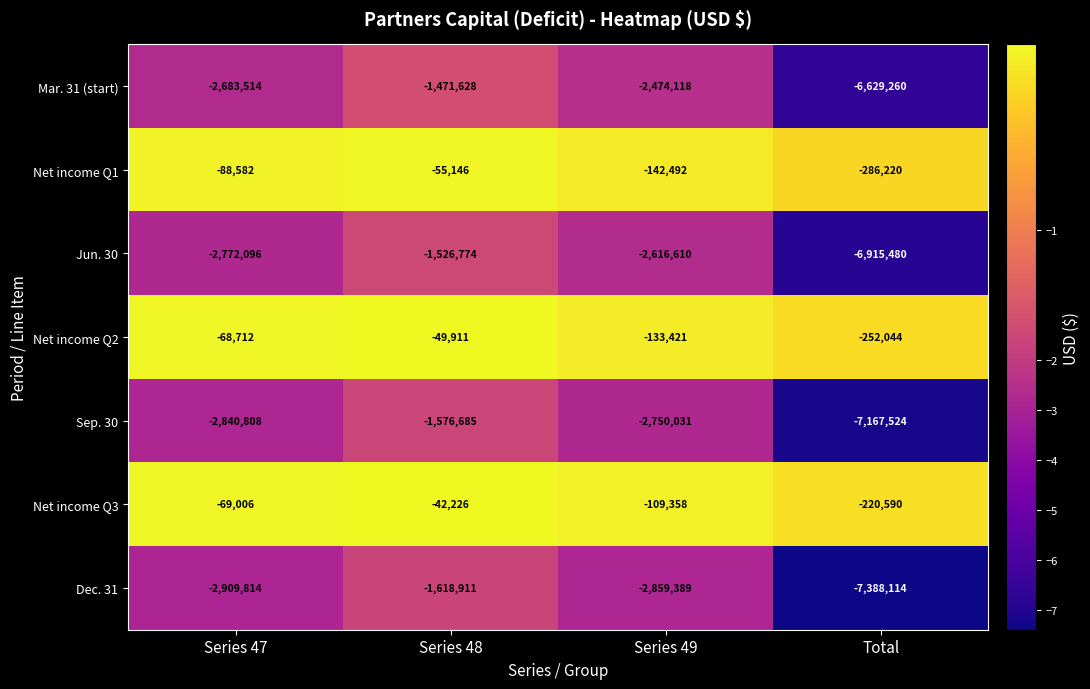

Which label corresponds to the smallest value in the chart?

Total